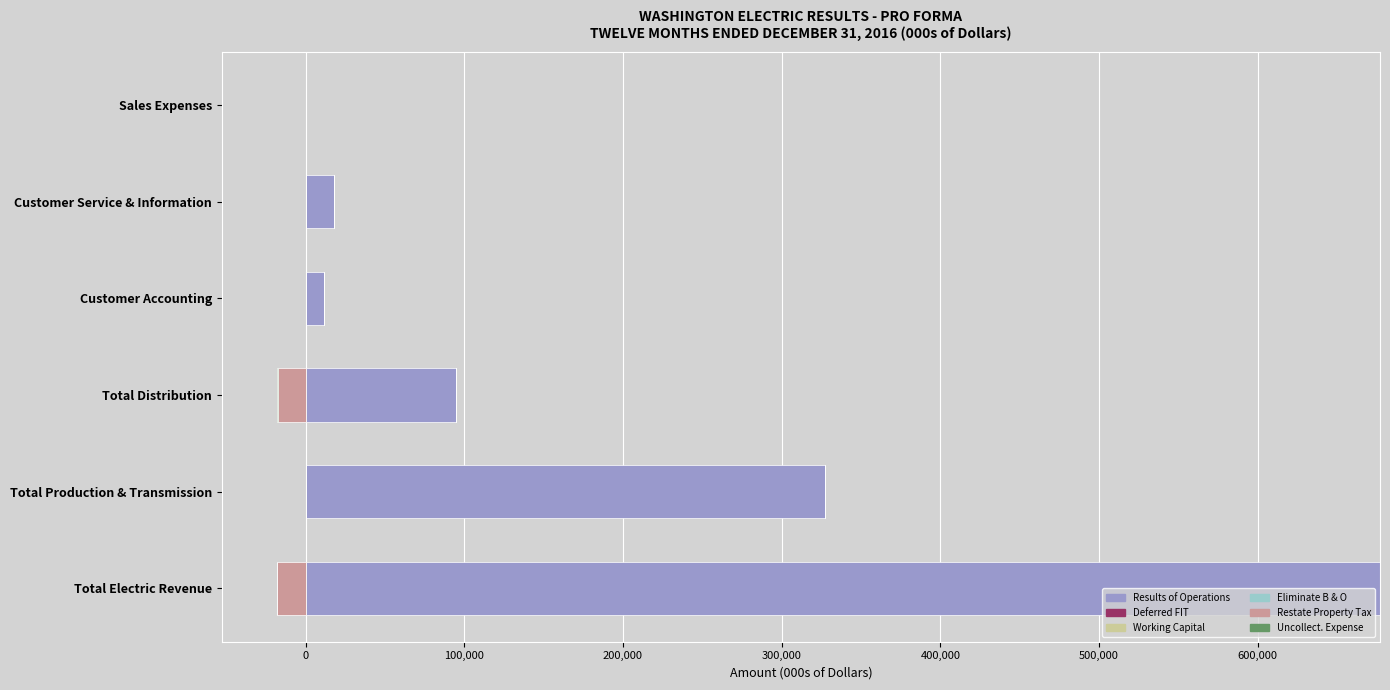

What is the maximum value for Deferred FIT?

0.6